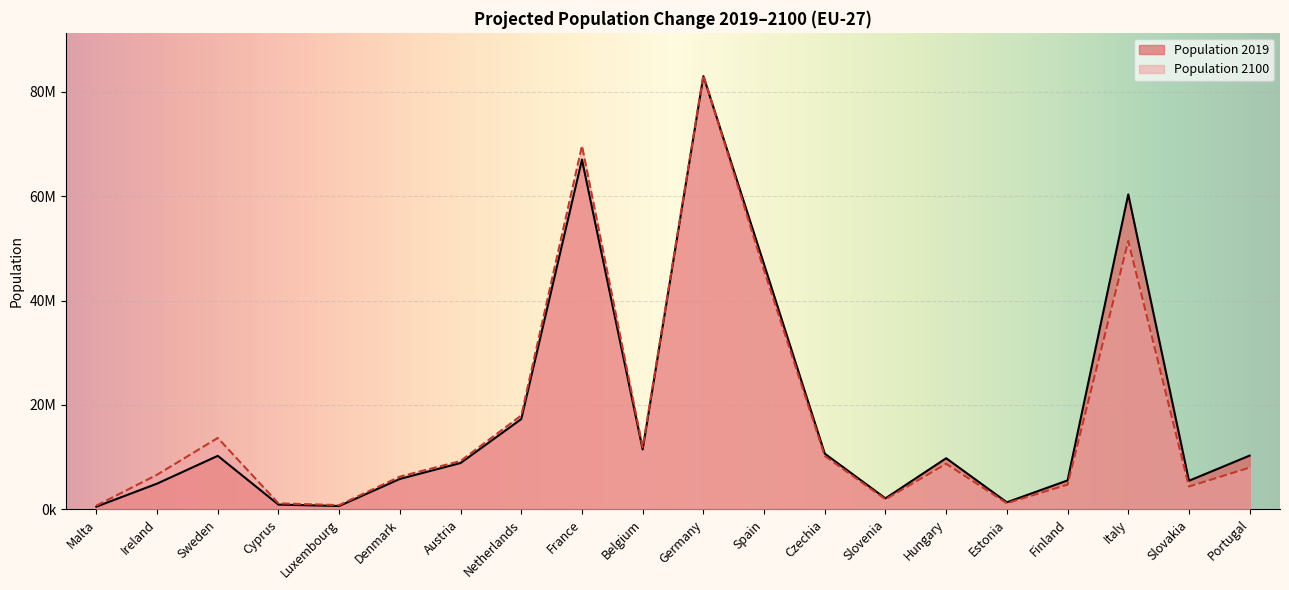

List the series in order of their overall mean, highest first.

Population 2019, Population 2100